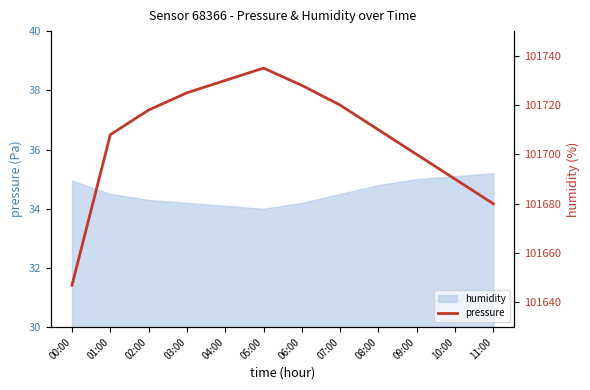

At which label does the data first exceed 101718?

03:00